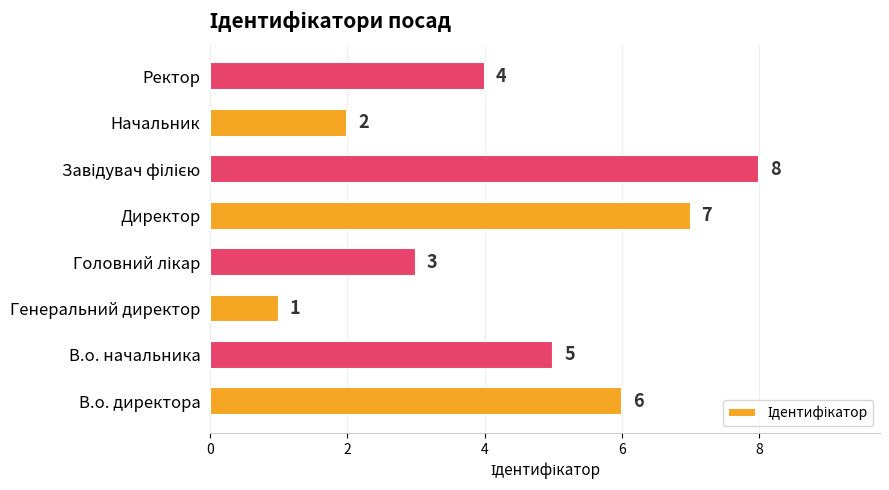

The chart shows a value of 7 at Директор. True or false?

True